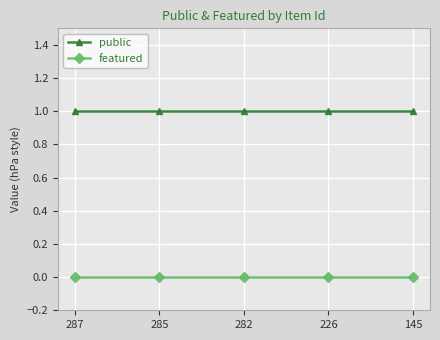

What is the value of the public point at the 5th from the left?

1